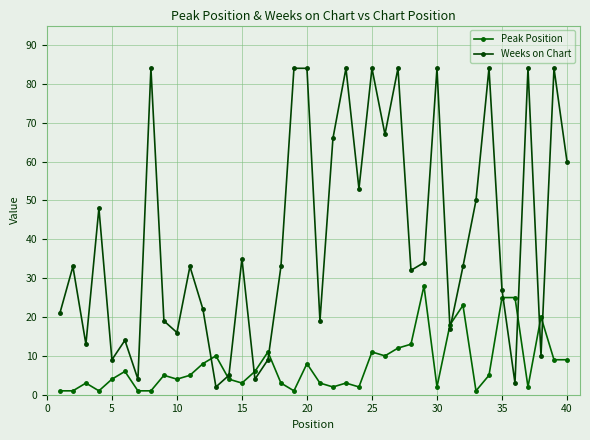

How many intersections are there between Peak Position and Weeks on Chart?

10